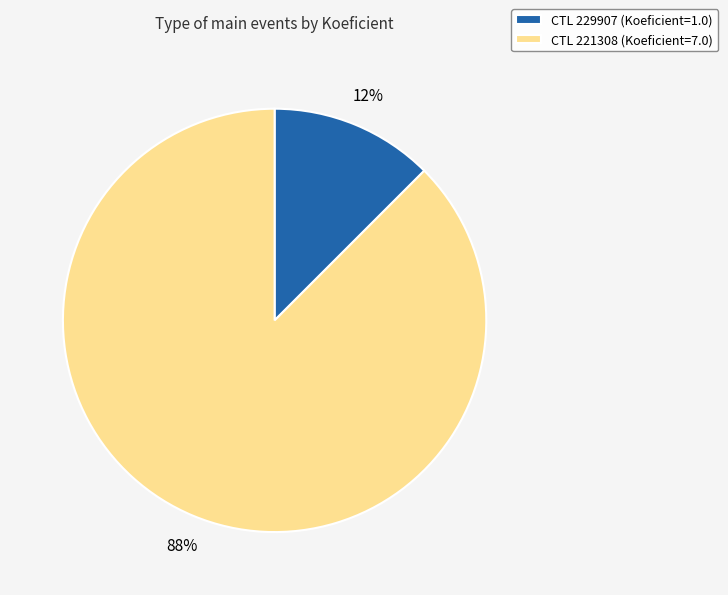

To the nearest percent, what is the average slice percentage?

50%